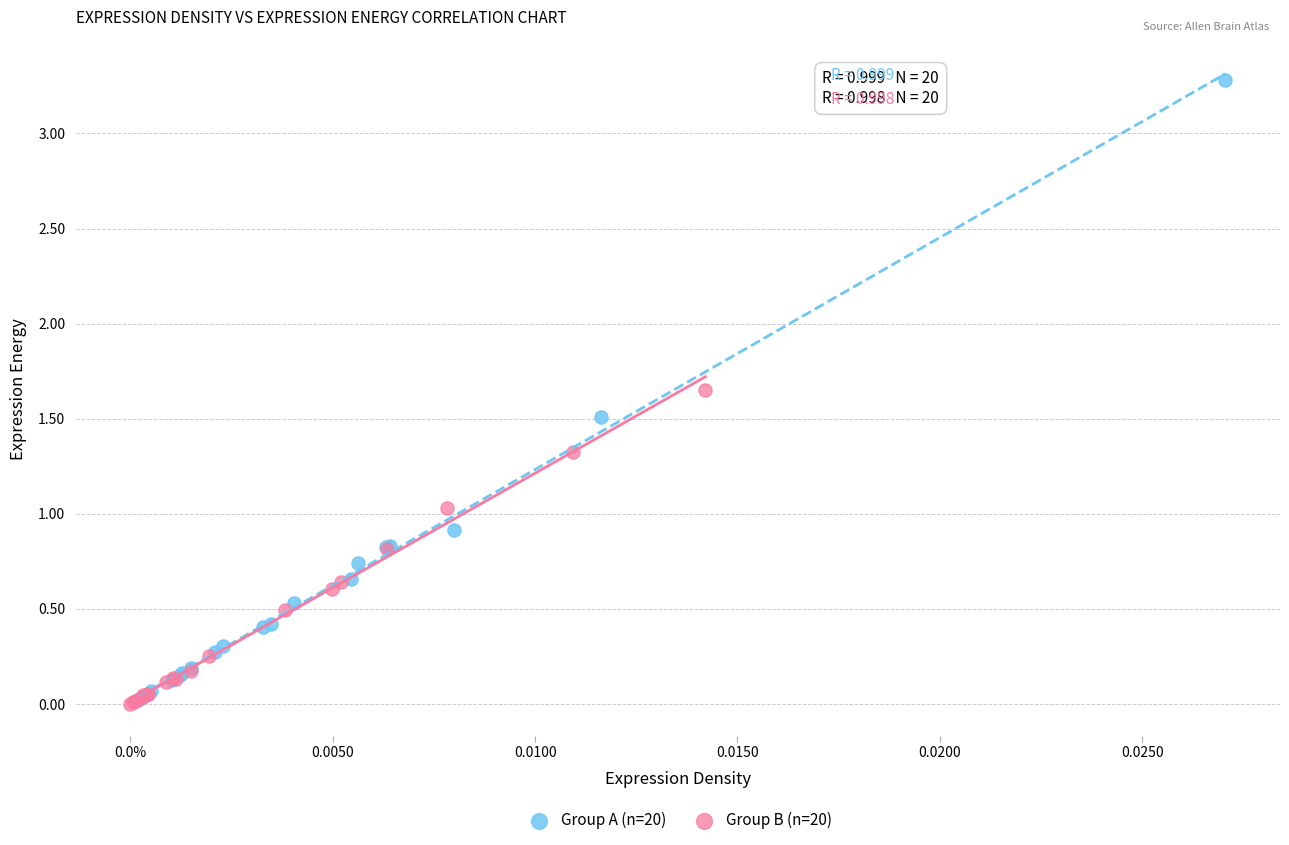

Which series has the widest spread of Y values?

Group A (n=20)